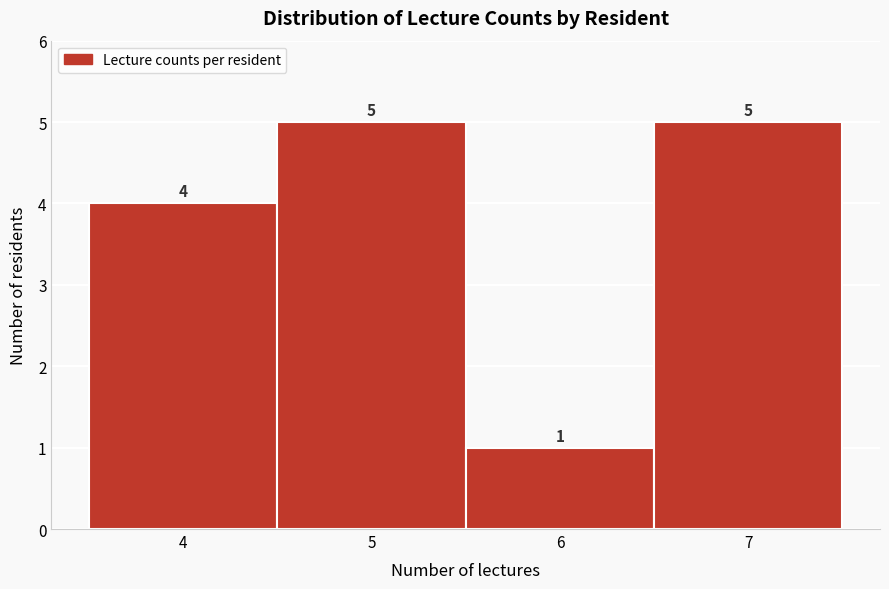

Reading left to right, transcribe this chart: for each bar, give the range it covers on the x-axis and its height.

3.5 to 4.5: 4
4.5 to 5.5: 5
5.5 to 6.5: 1
6.5 to 7.5: 5